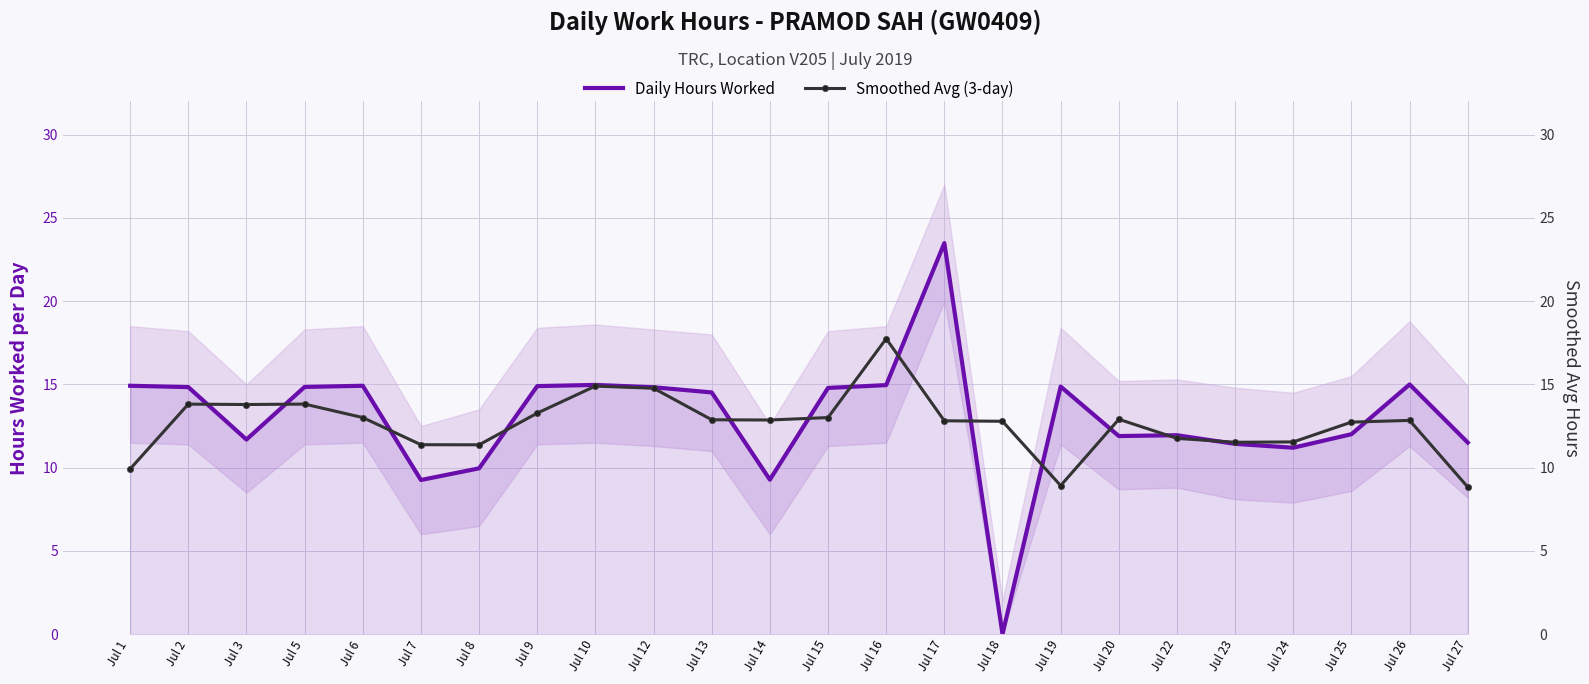

At which category does Daily Hours Worked reach its first local peak?

Jul 6